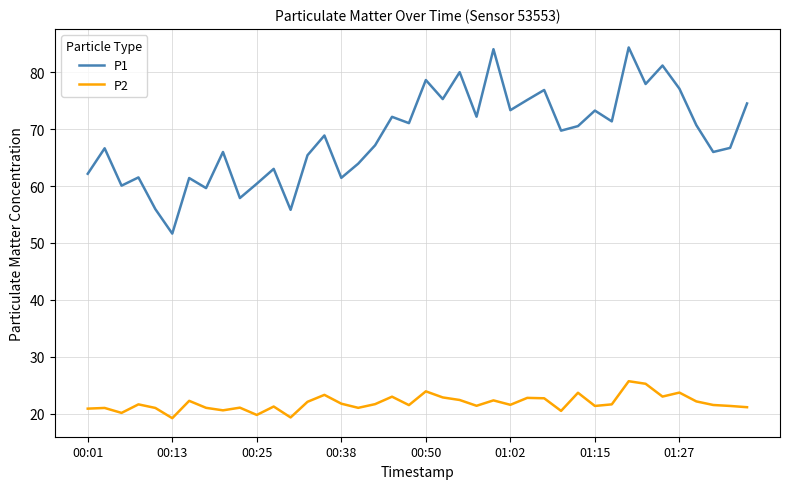

What is the average value of the P2 series?

21.9